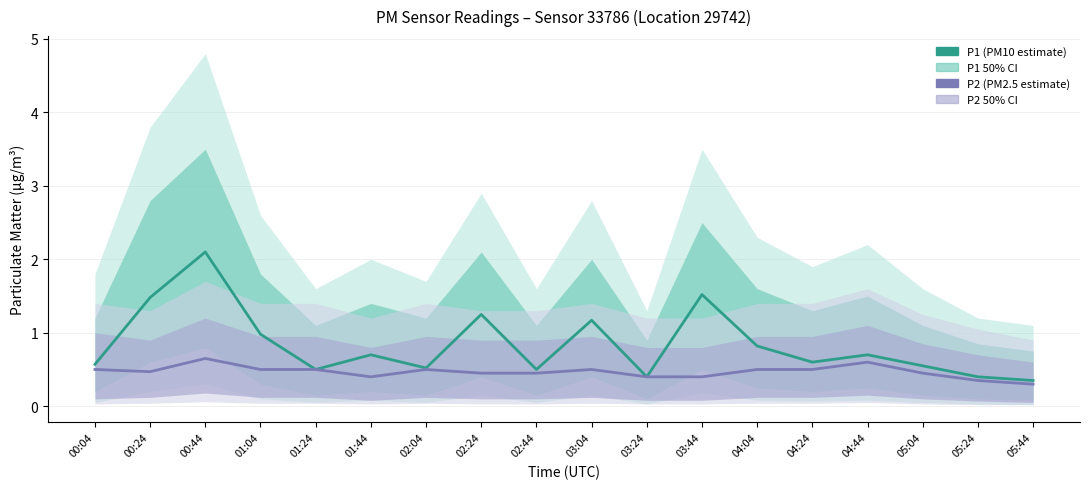

What is the label of the 11th point from the right?

02:24